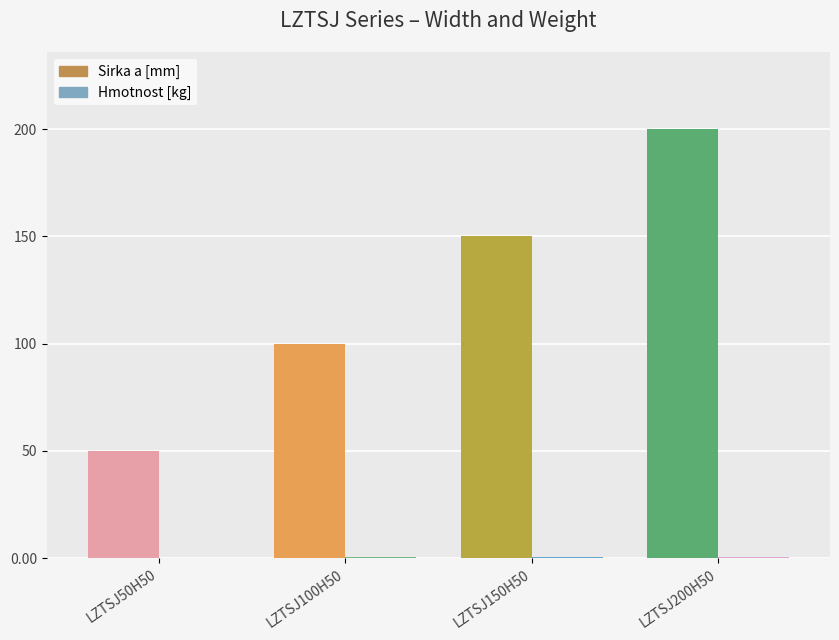

How many groups of bars are there?

4